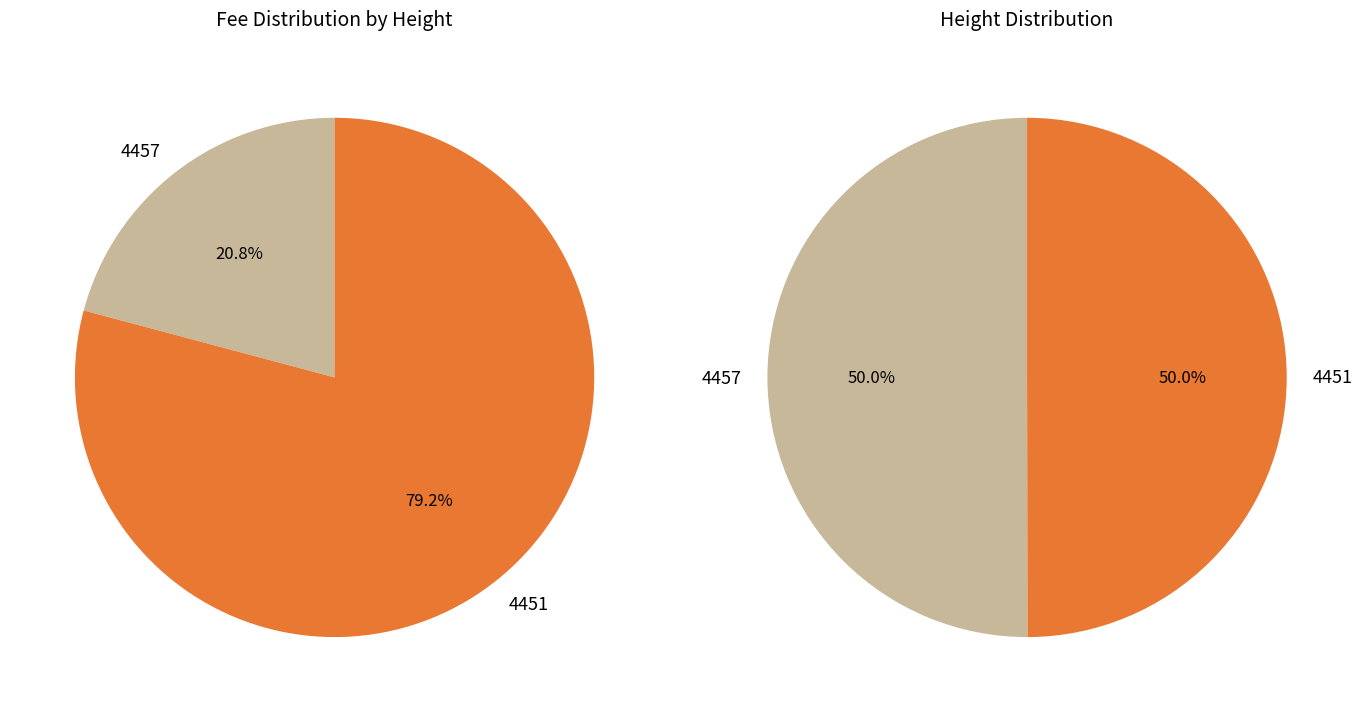

Combined, do 4457 and 4451 account for over 50%?

Yes